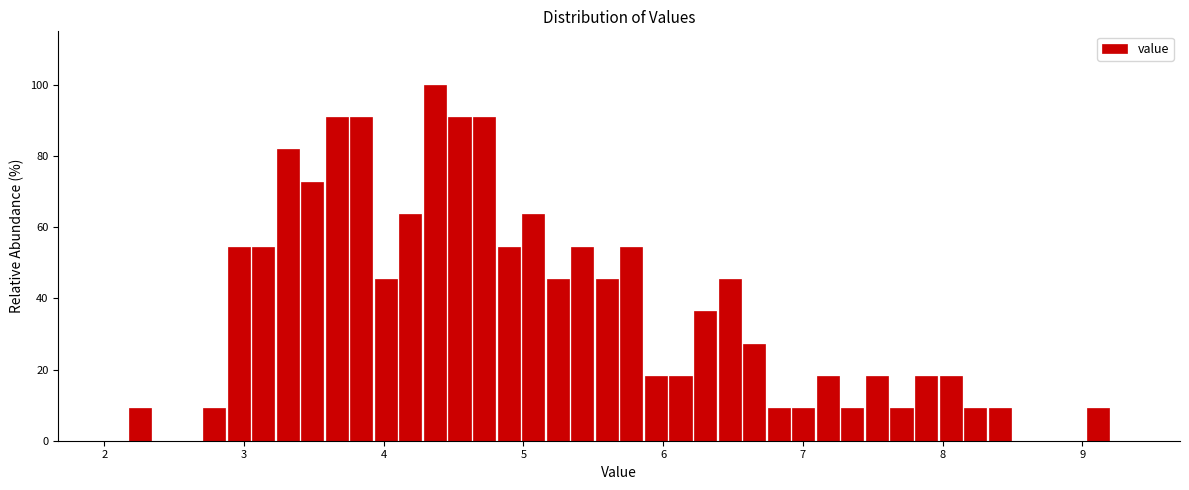

Read against the x-axis, roughly where is the centre of the tallest bar?

4.4